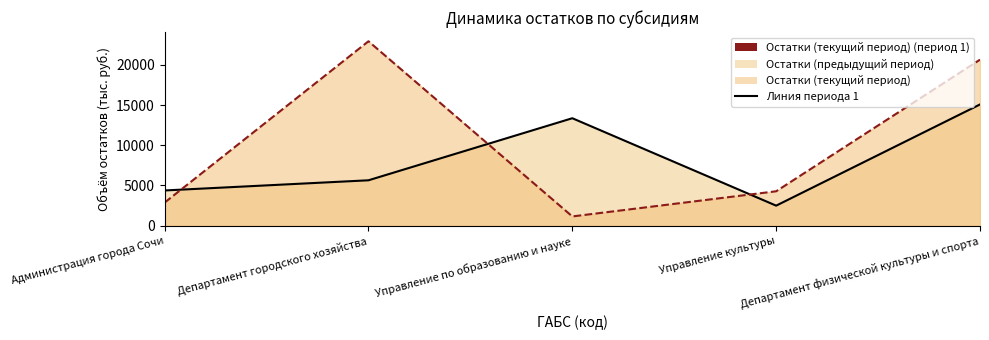

What is the value of the Остатки (текущий период) (линия) point at the 4th from the left?

4278.8